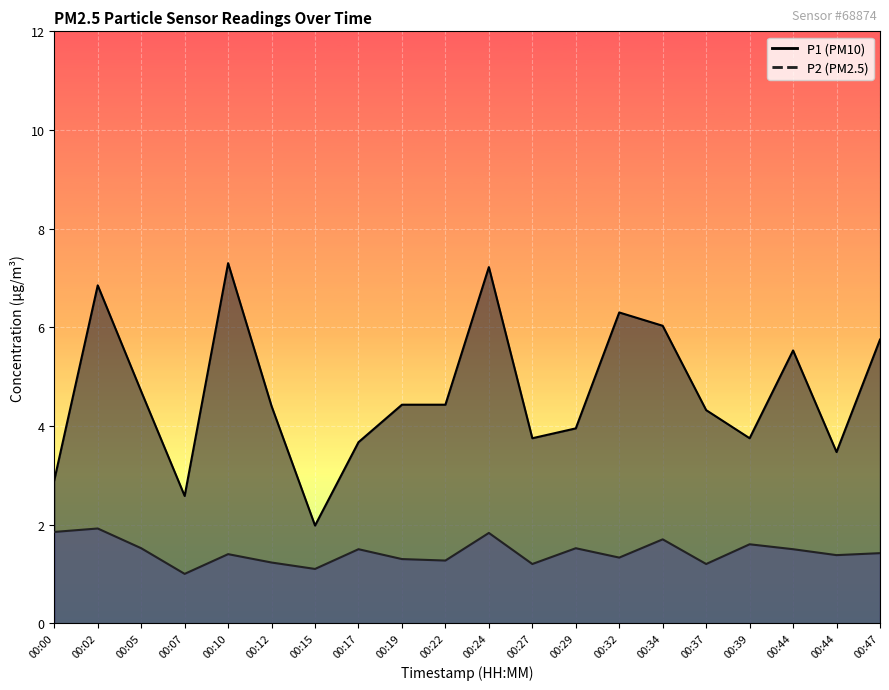

At which category is the sum across all series the highest?

00:24